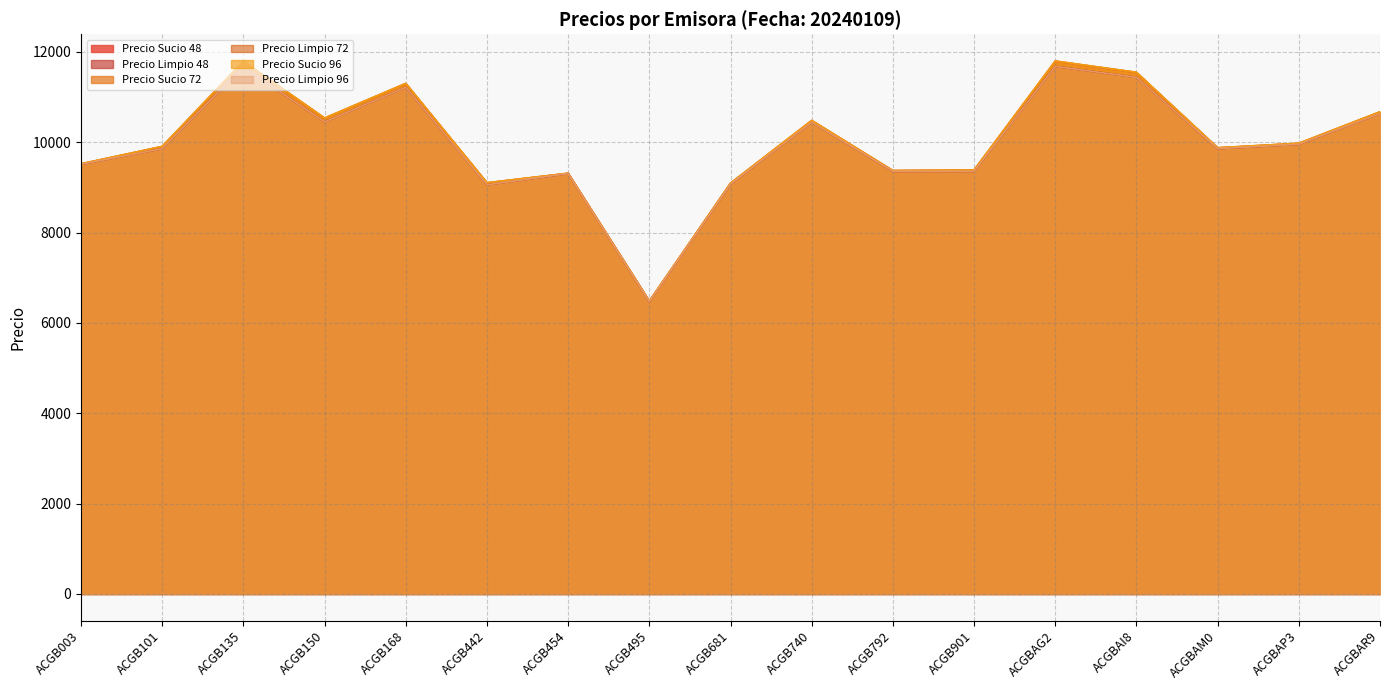

What is the total value across all series at ACGBAI8?

68942.6